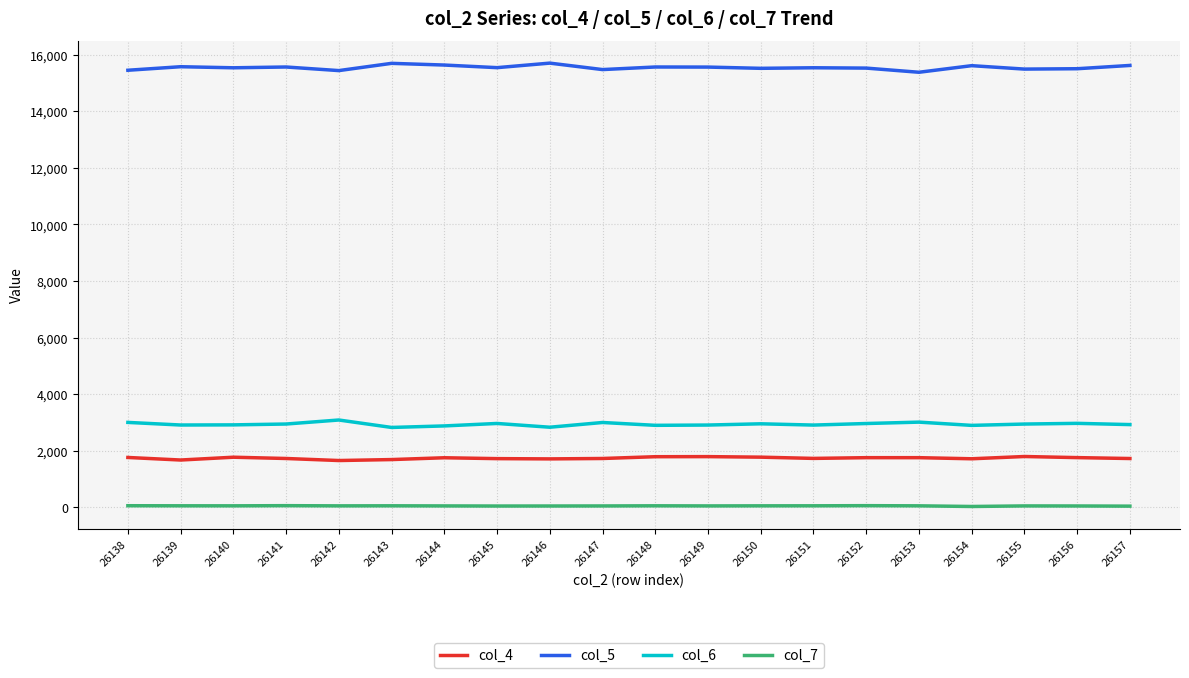

List the series in order of their peak value, lowest first.

col_7, col_4, col_6, col_5